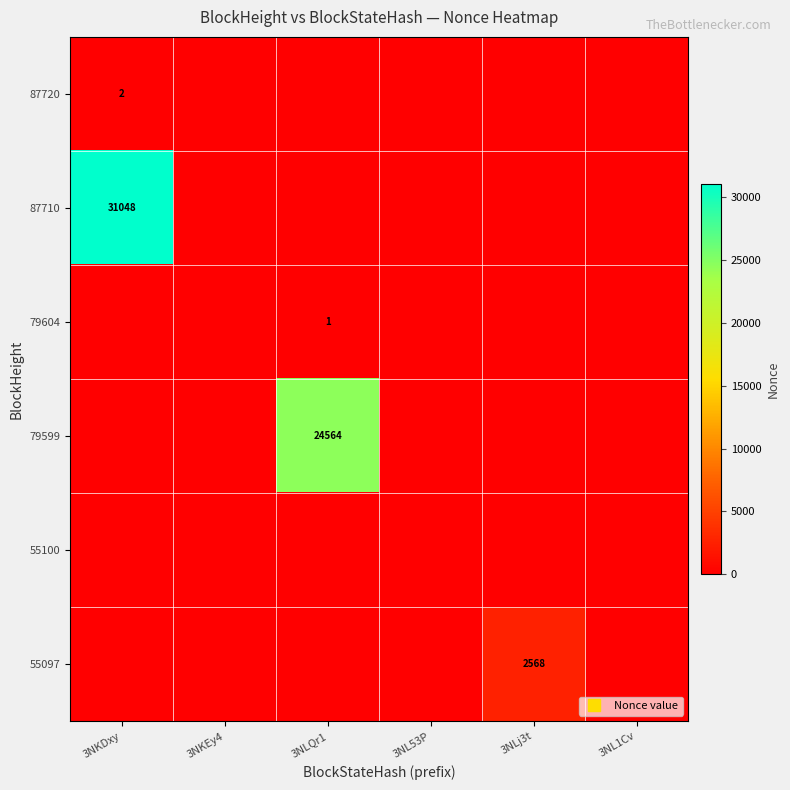

Is it true that 87720 equals -1 at 3NL53P?

False